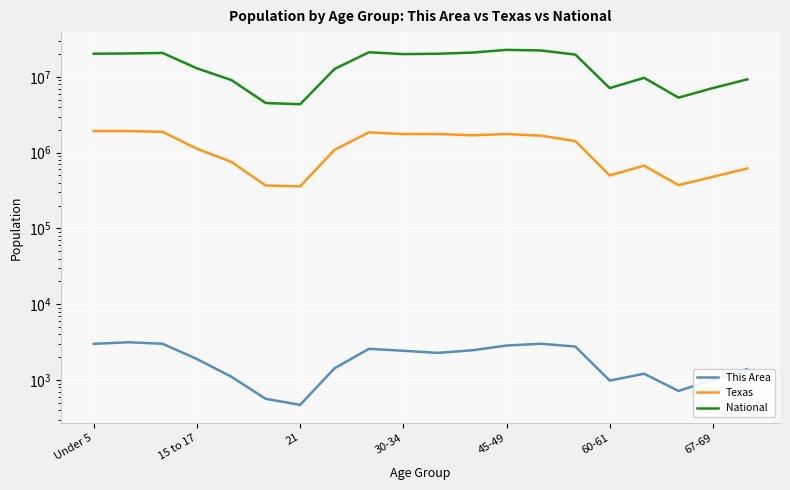

True or false: National and Texas cross at least once.

False